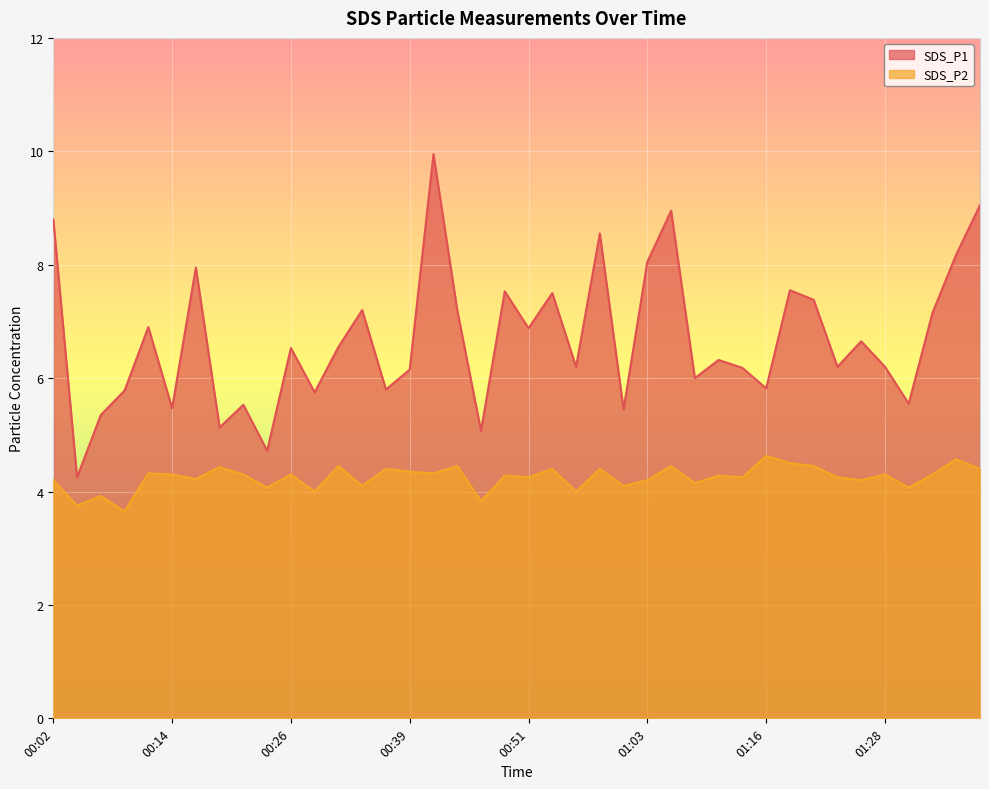

What is the label of the 24th point from the left?

00:58